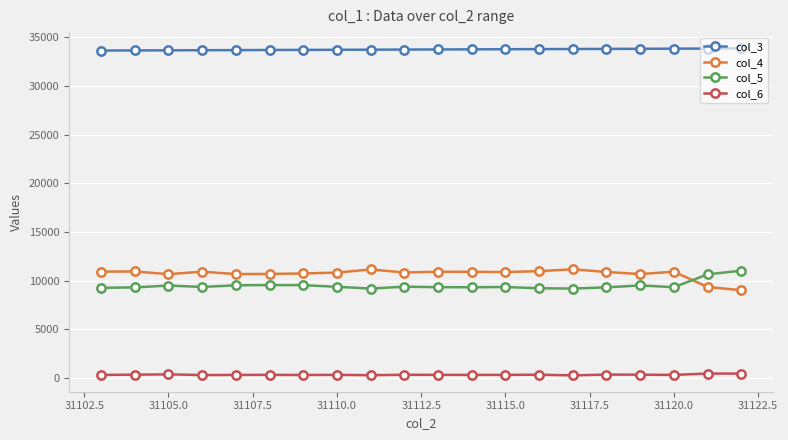

True or false: col_3 and col_4 intersect in this chart.

False